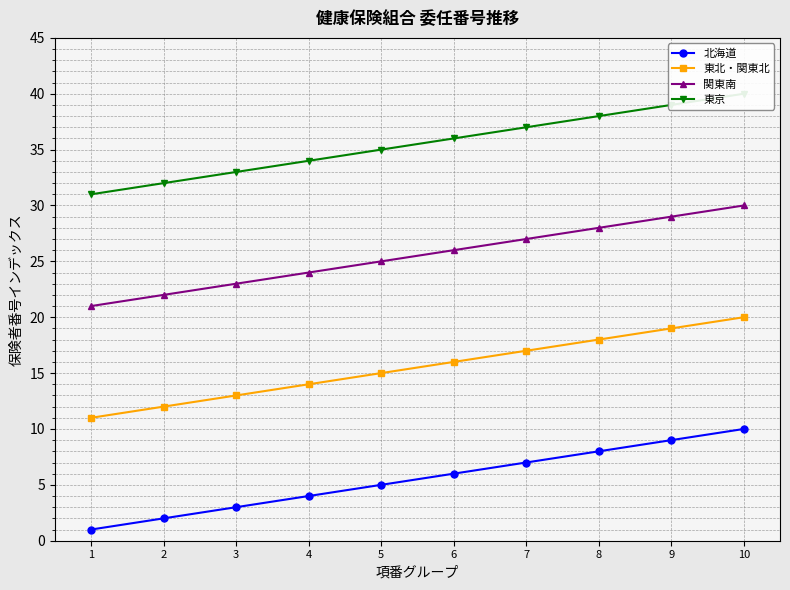

True or false: 東京 and 関東南 cross at least once.

False